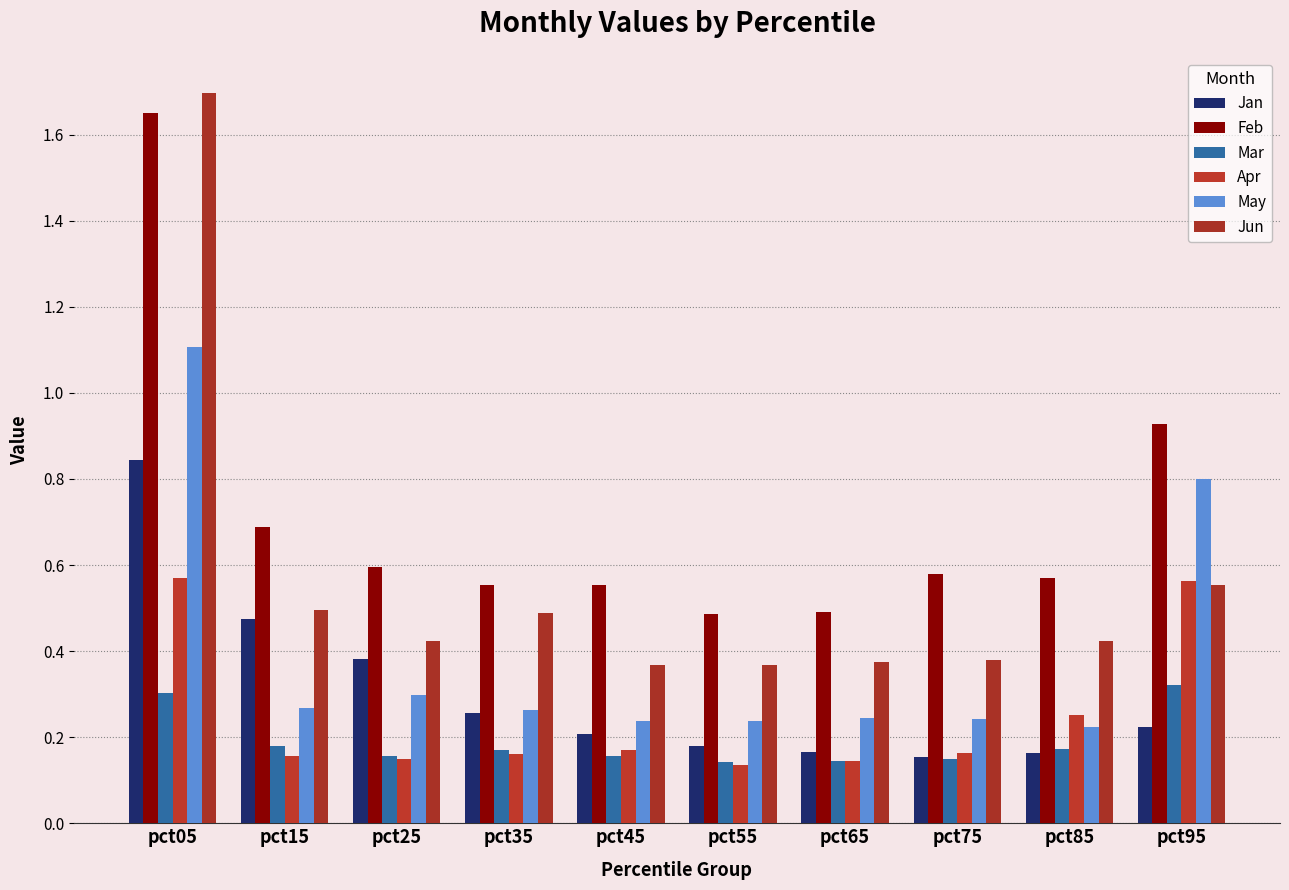

How many bars are there in each group?

6